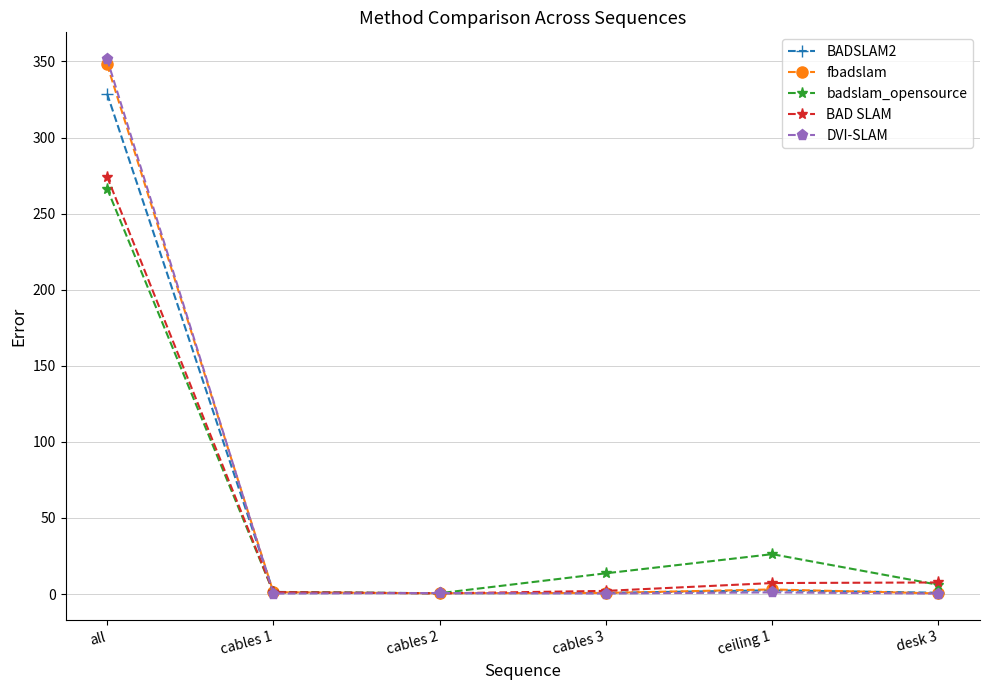

At which label is badslam_opensource closest to 133?

ceiling 1